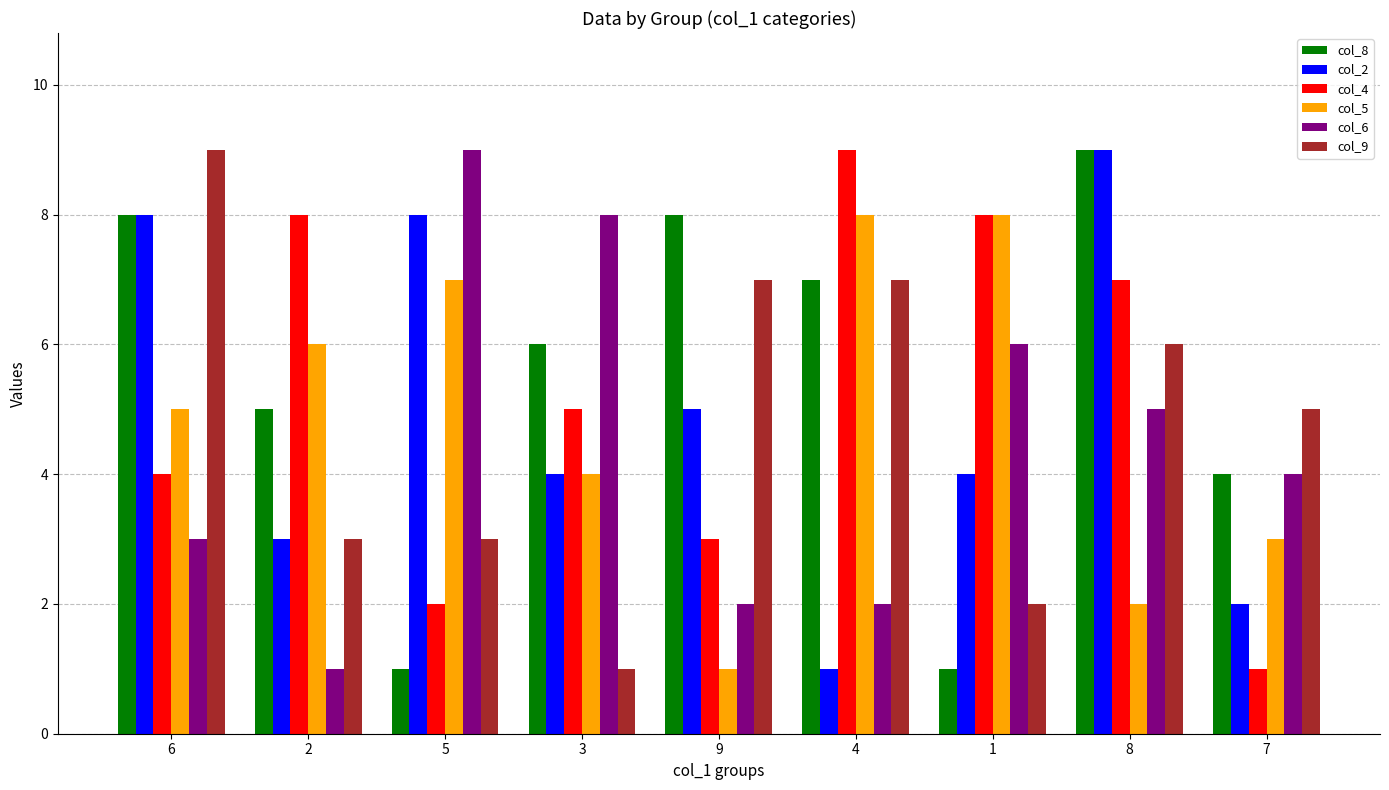

Is the value of col_8 at 9 greater than the value of col_6 at 8?

Yes